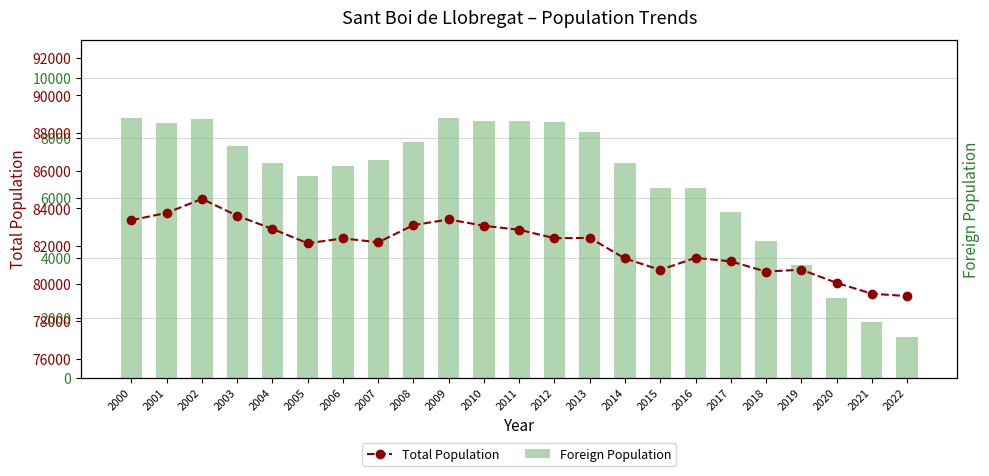

What is the value of the Foreign Population bar at the 6th from the left?

6737